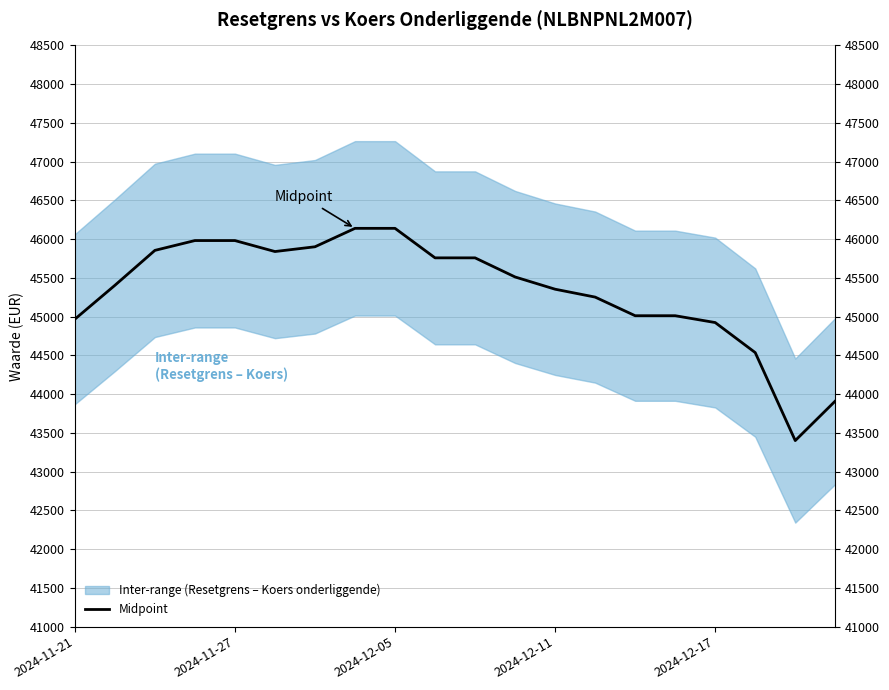

What is the difference between the second highest and minimum values?

2738.6